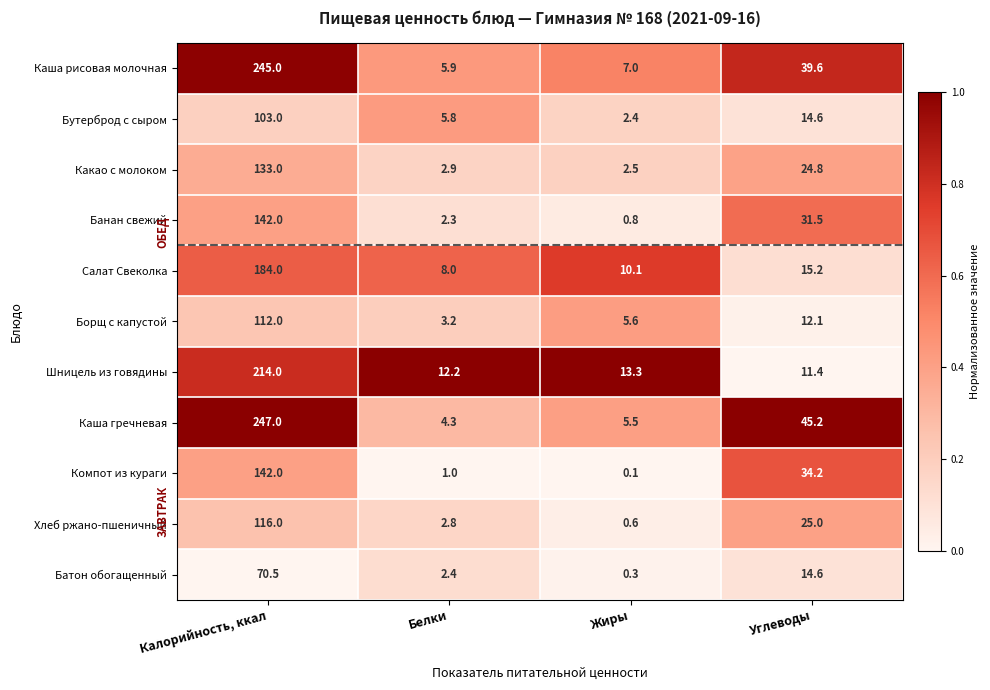

List the labels in order of Хлеб ржано-пшеничный value, largest first.

Калорийность, ккал, Углеводы, Белки, Жиры